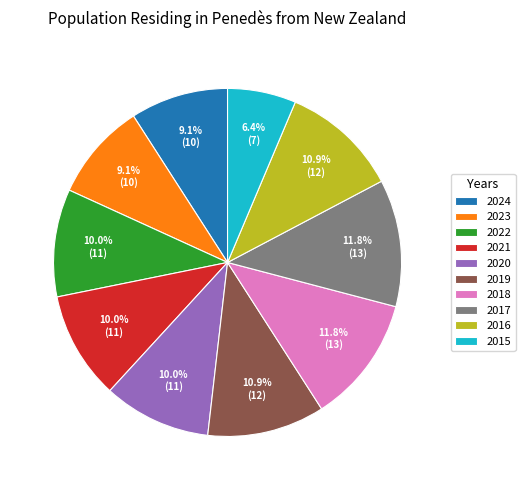

What percentage is NOT represented by 2023?

90.9%